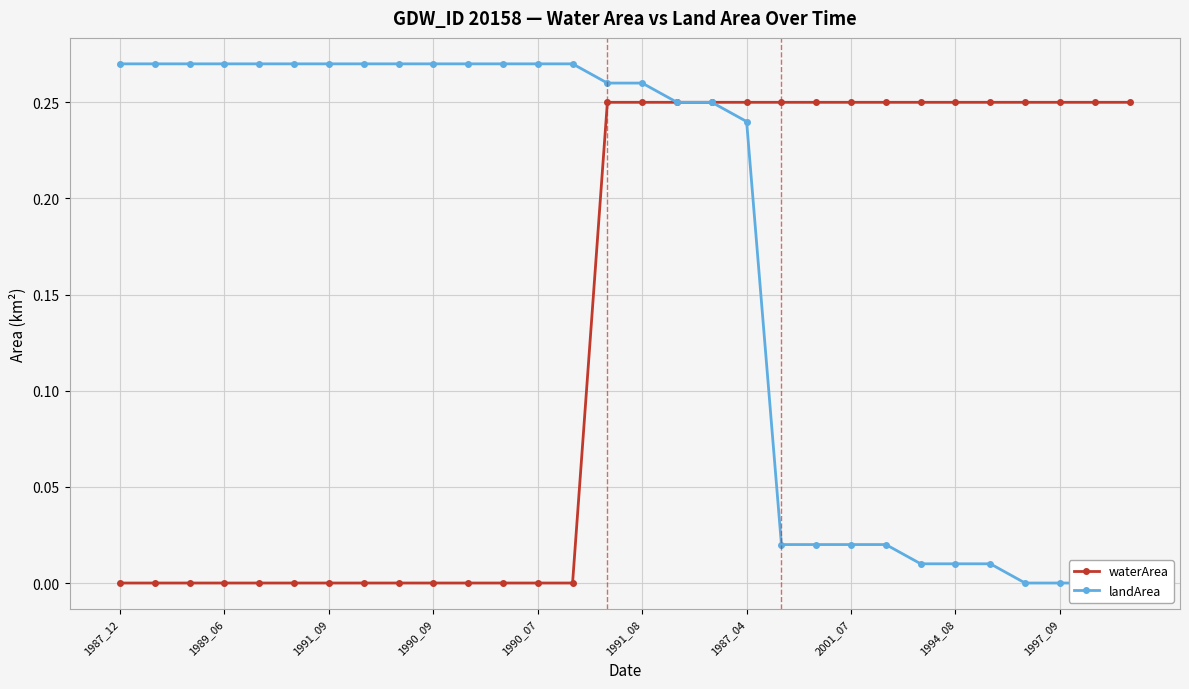

Count the number of data series in this chart.

2